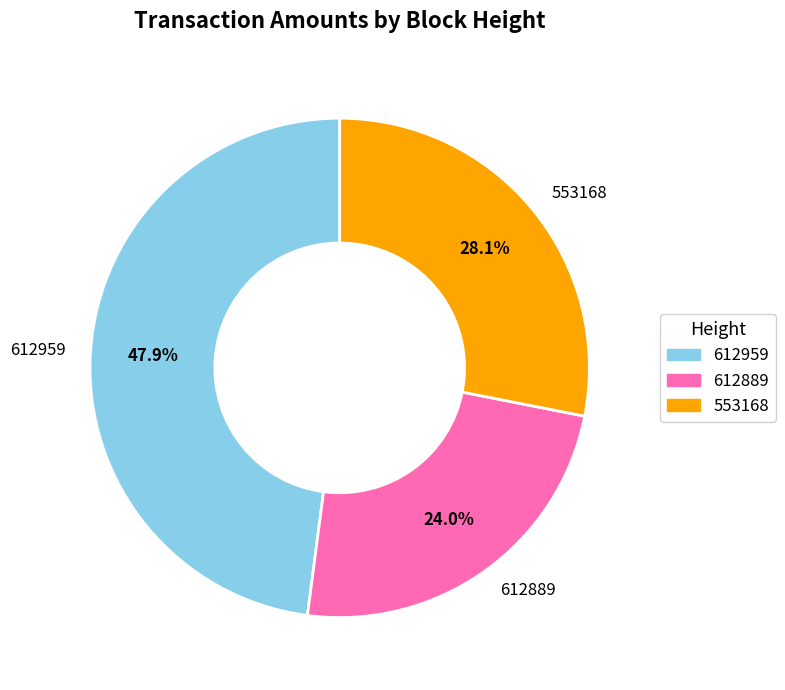

How many slices are in this pie chart?

3